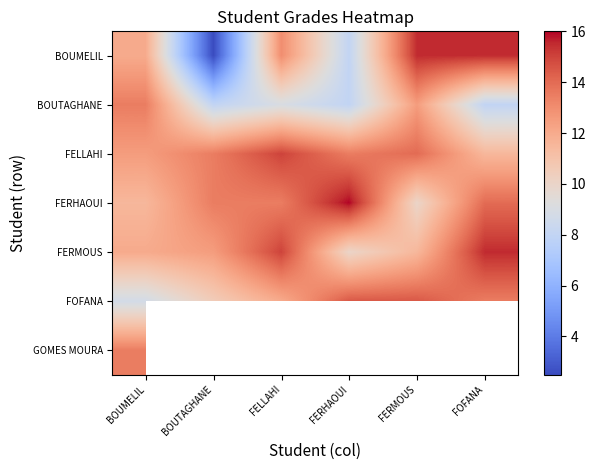

Where does the FERHAOUI series first go above 13?

BOUTAGHANE